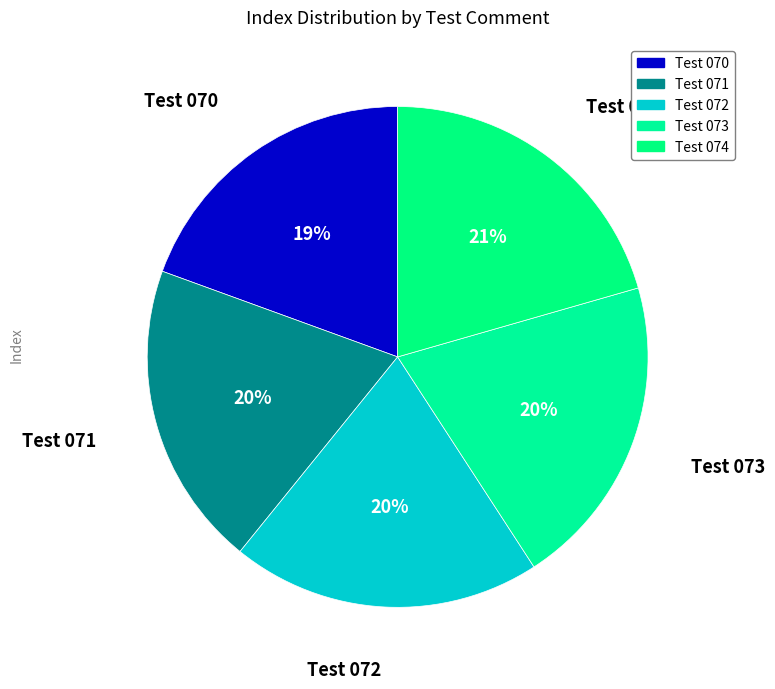

What is the ratio of the value at Test 071 to the value at Test 074?

1.0